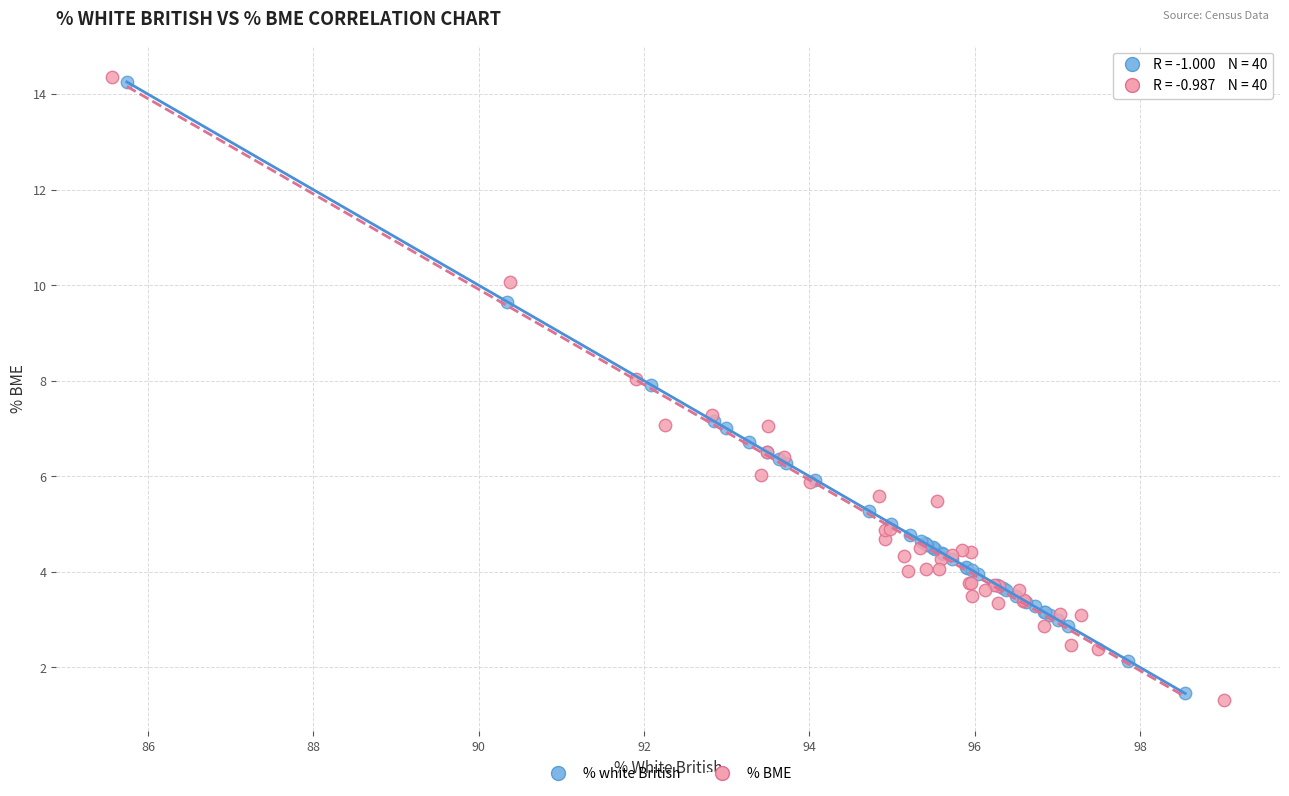

Which series has the widest spread of Y values?

% BME